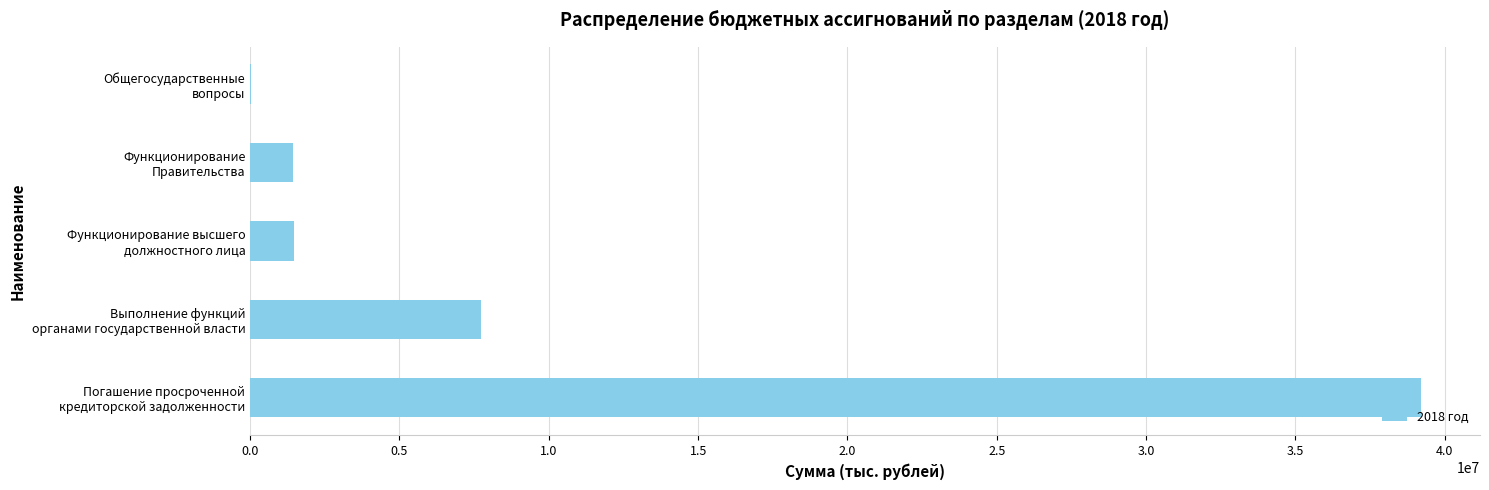

Are the bars horizontal?

Yes